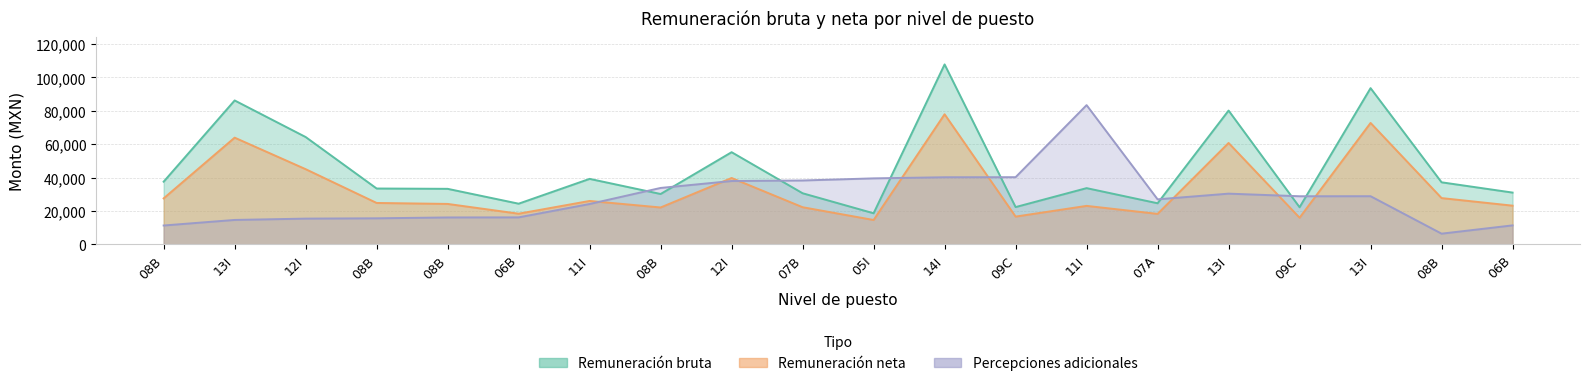

Which series has the largest total across all categories?

Remuneración bruta